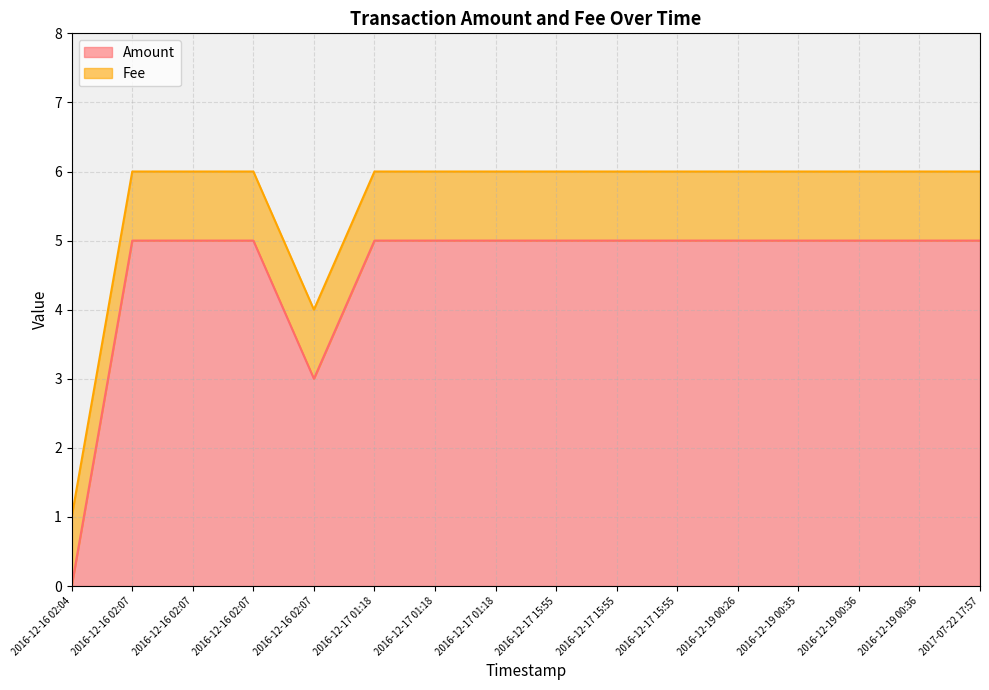

At which category does the chart reach its peak across all series?

2016-12-16 02:07